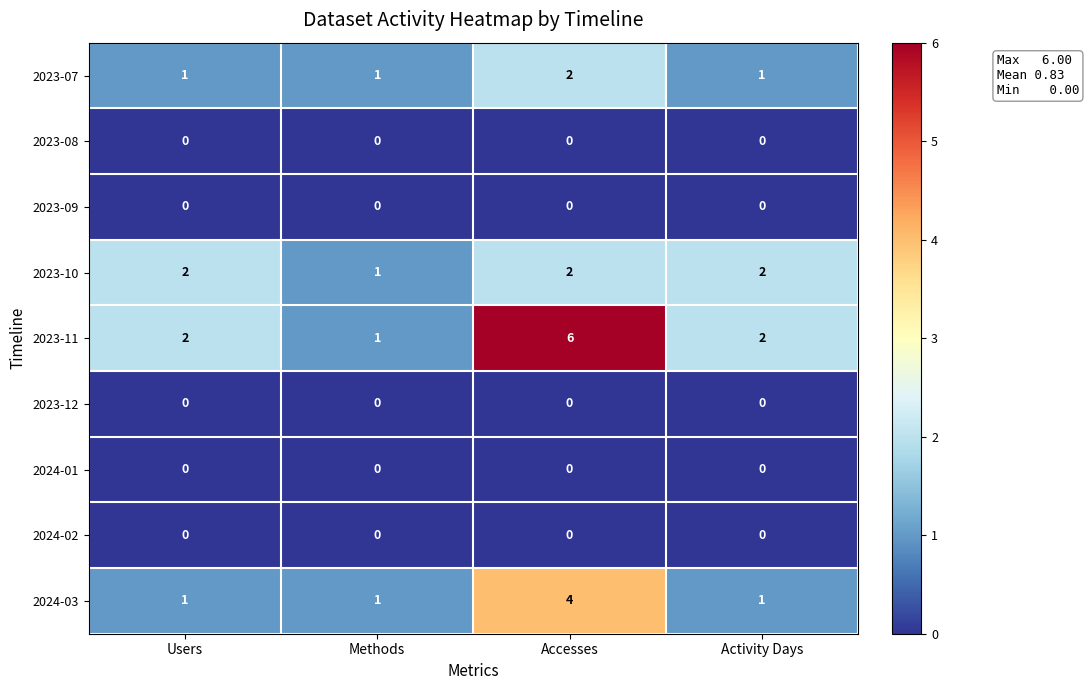

What is the average value of the 2023-11 series?

3